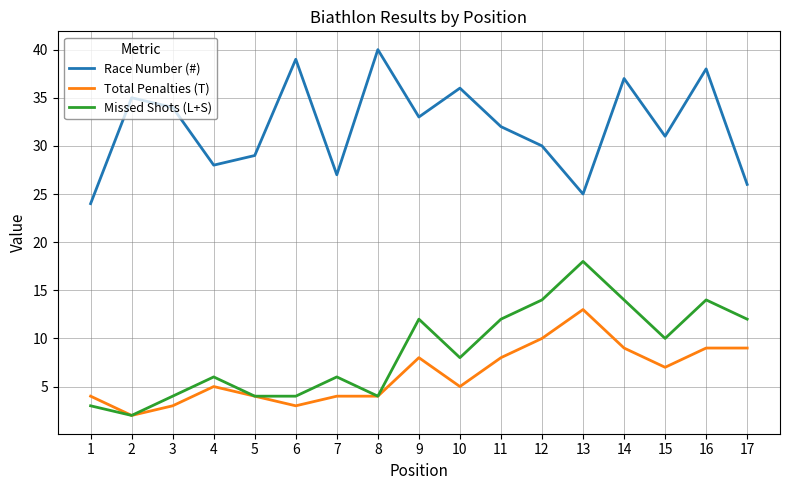

At which category does Race Number (#) reach its first local peak?

2